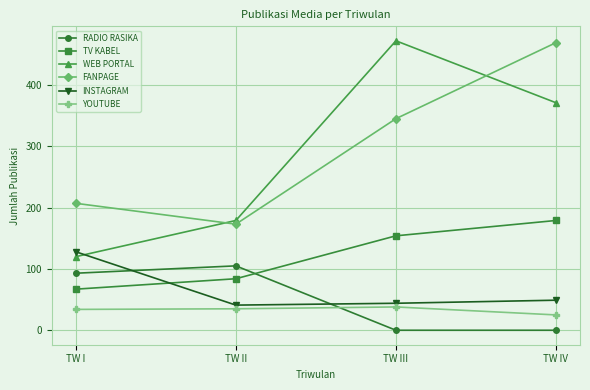

True or false: RADIO RASIKA has more than 1 points higher than both neighbors.

False